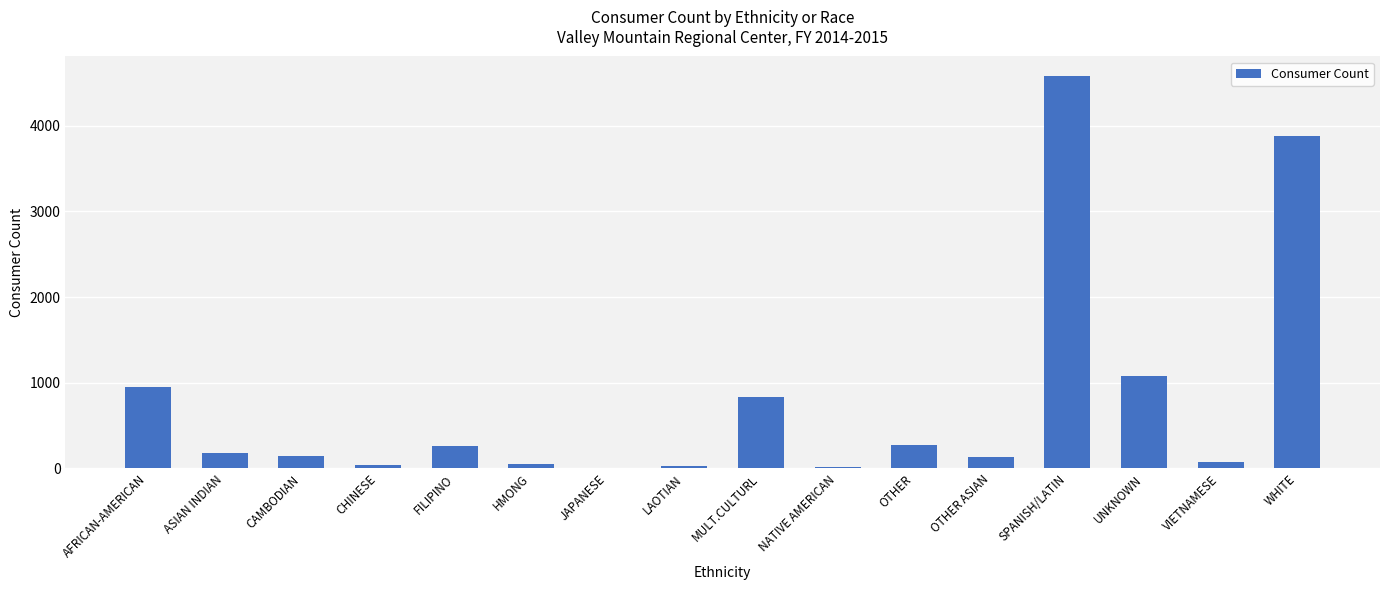

Where is the data nearest to the value 2293?

UNKNOWN